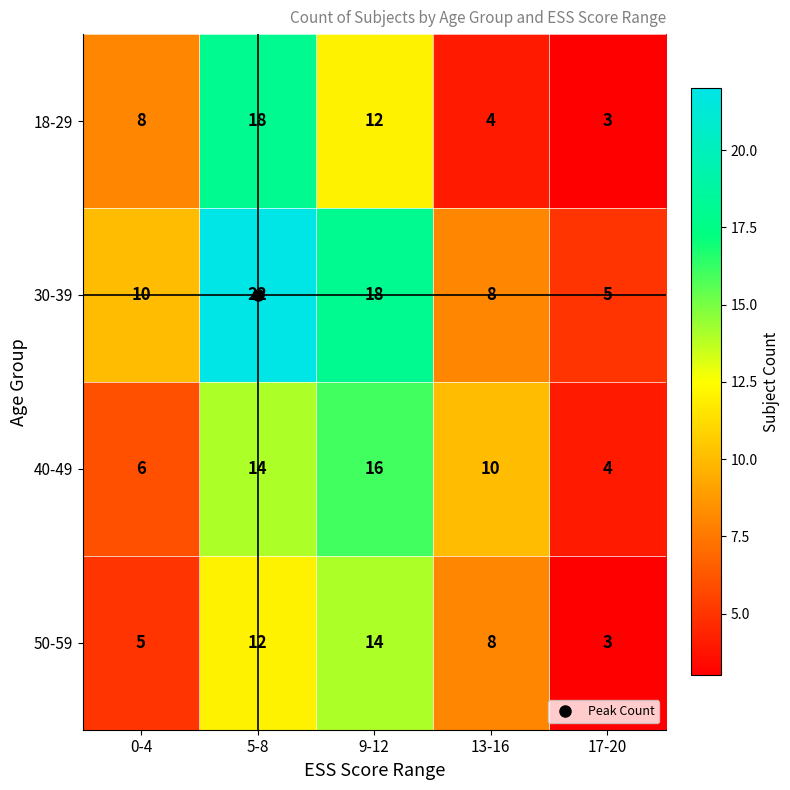

List the series in order of their peak value, lowest first.

50-59, 40-49, 18-29, 30-39